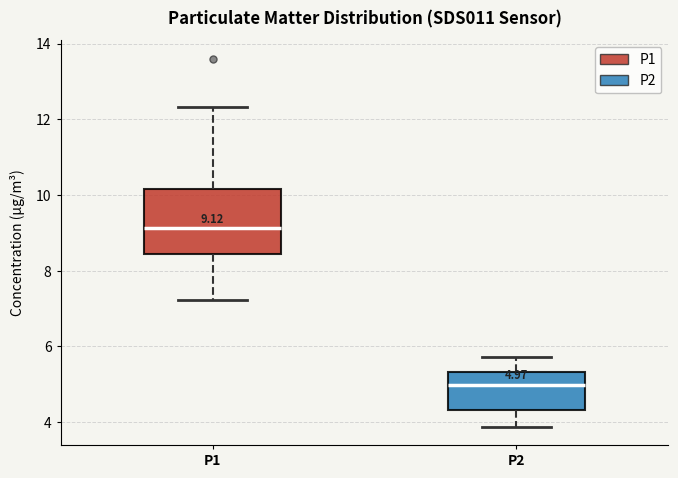

Which box's median line is the lowest?

P2